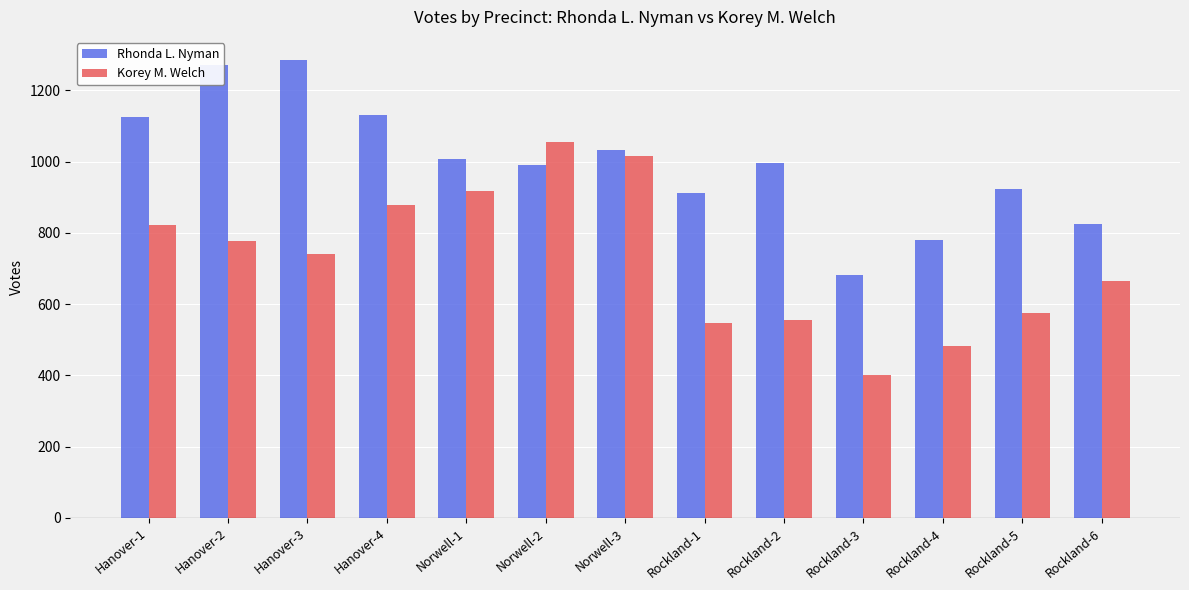

What is the label of the 9th bar from the right?

Norwell-1